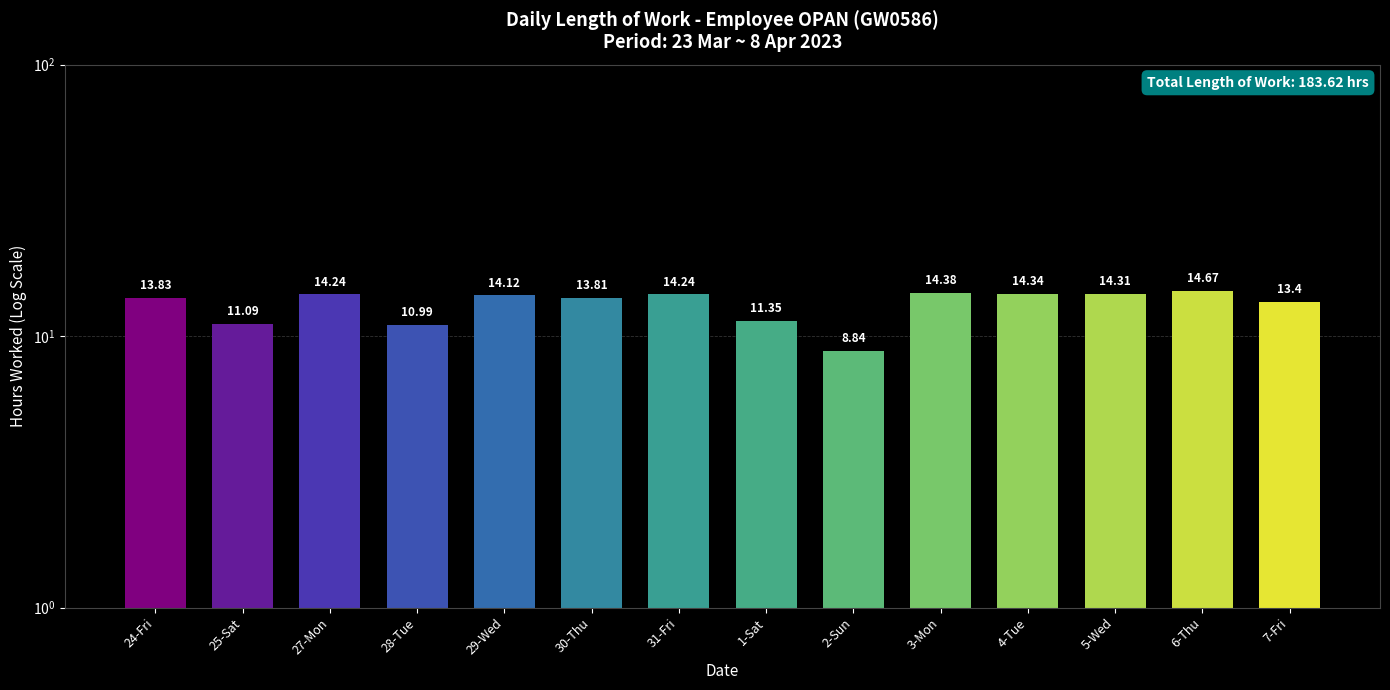

At which category does the chart reach its peak across all series?

6-Thu